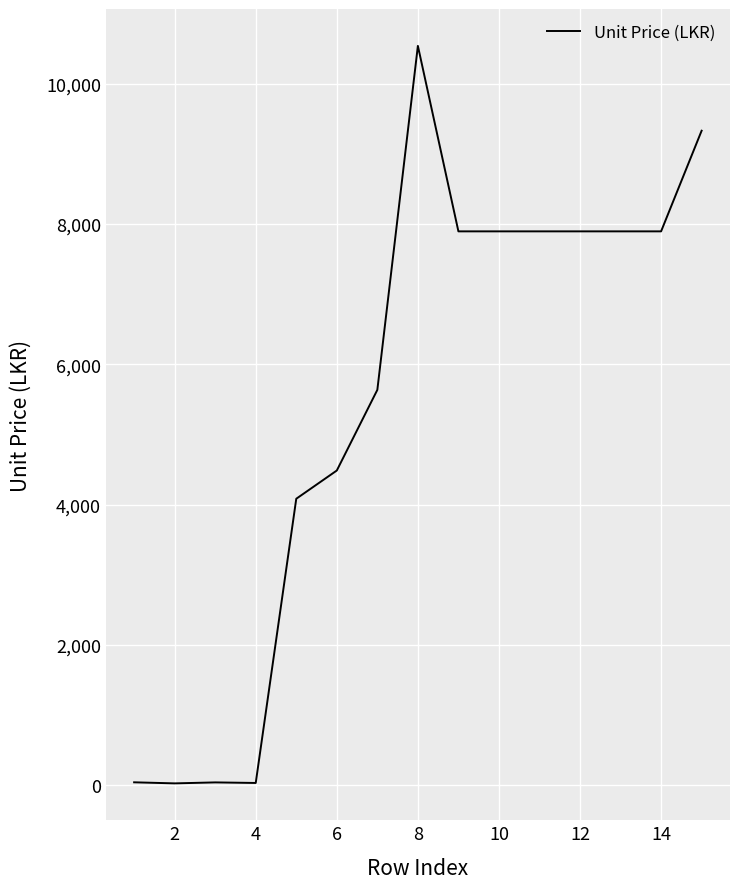

What is the greatest value displayed?

10539.8